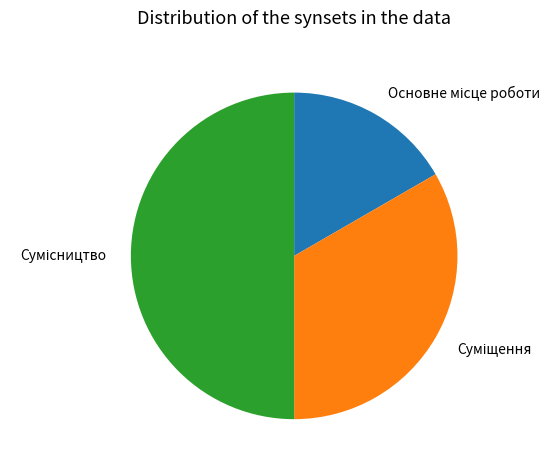

What is the change in value from Суміщення to Сумісництво?

+1